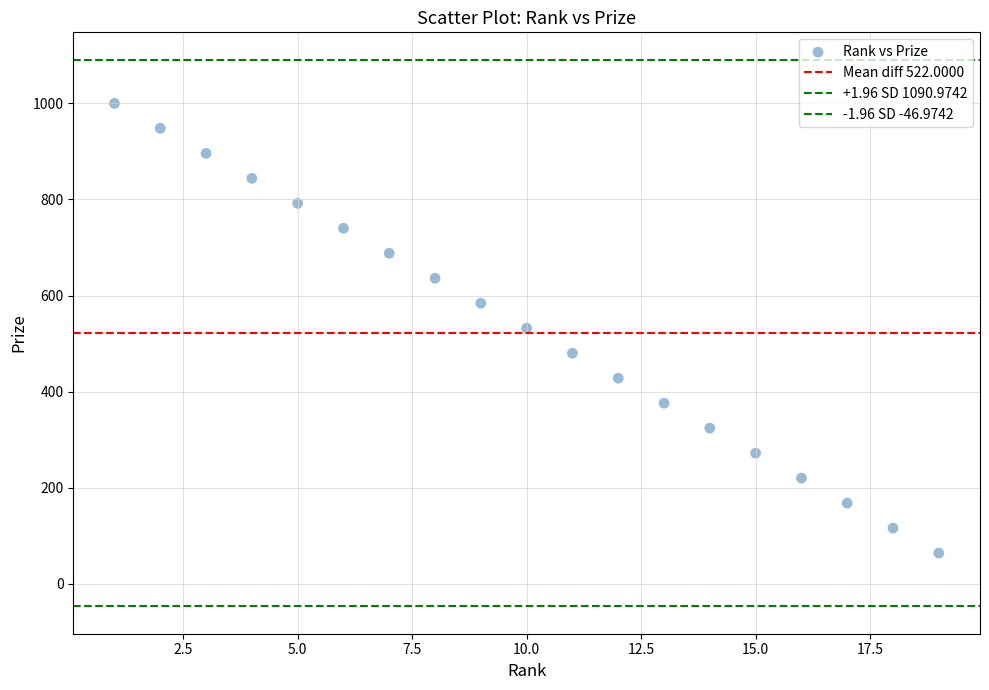

How many points are shown in the scatter plot?

19